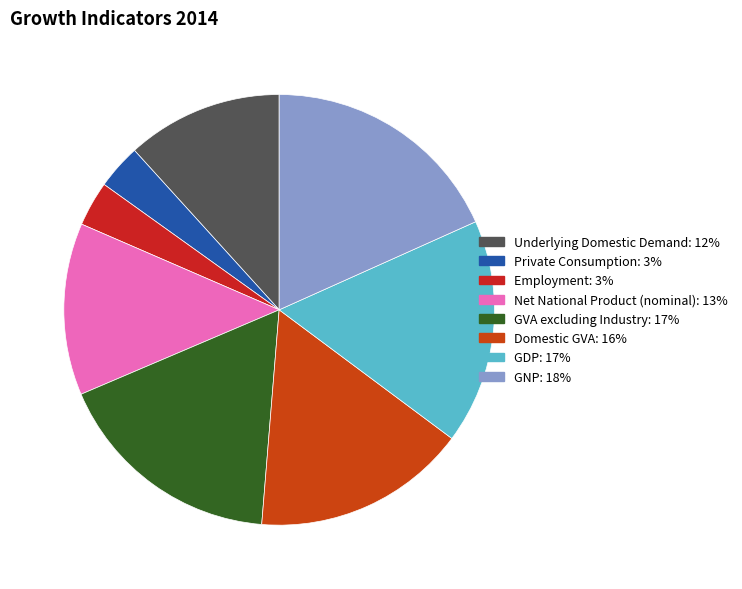

Which has a higher value, Net National Product (nominal) or GDP?

GDP